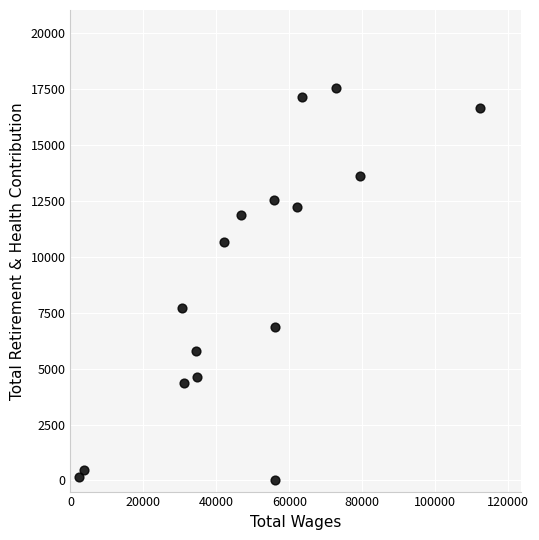

What Y value in the scatter plot is closest to 8766?

7708